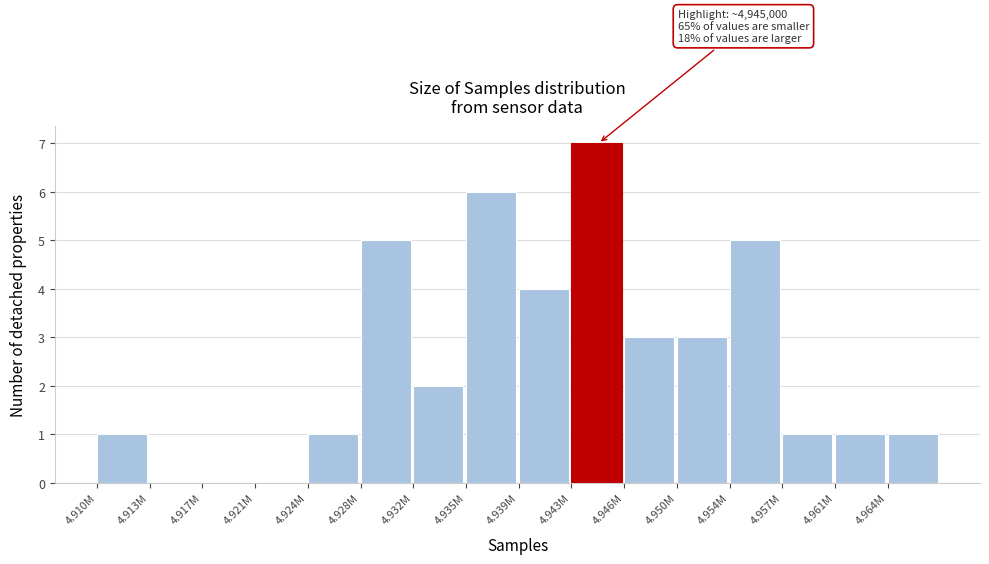

Reading left to right, list all the values displayed in this chart.

4.910M=1	4.913M=0	4.917M=0	4.921M=0	4.924M=1	4.928M=5	4.932M=2	4.935M=6	4.939M=4	4.943M=7	4.946M=3	4.950M=3	4.954M=5	4.957M=1	4.961M=1	4.964M=1